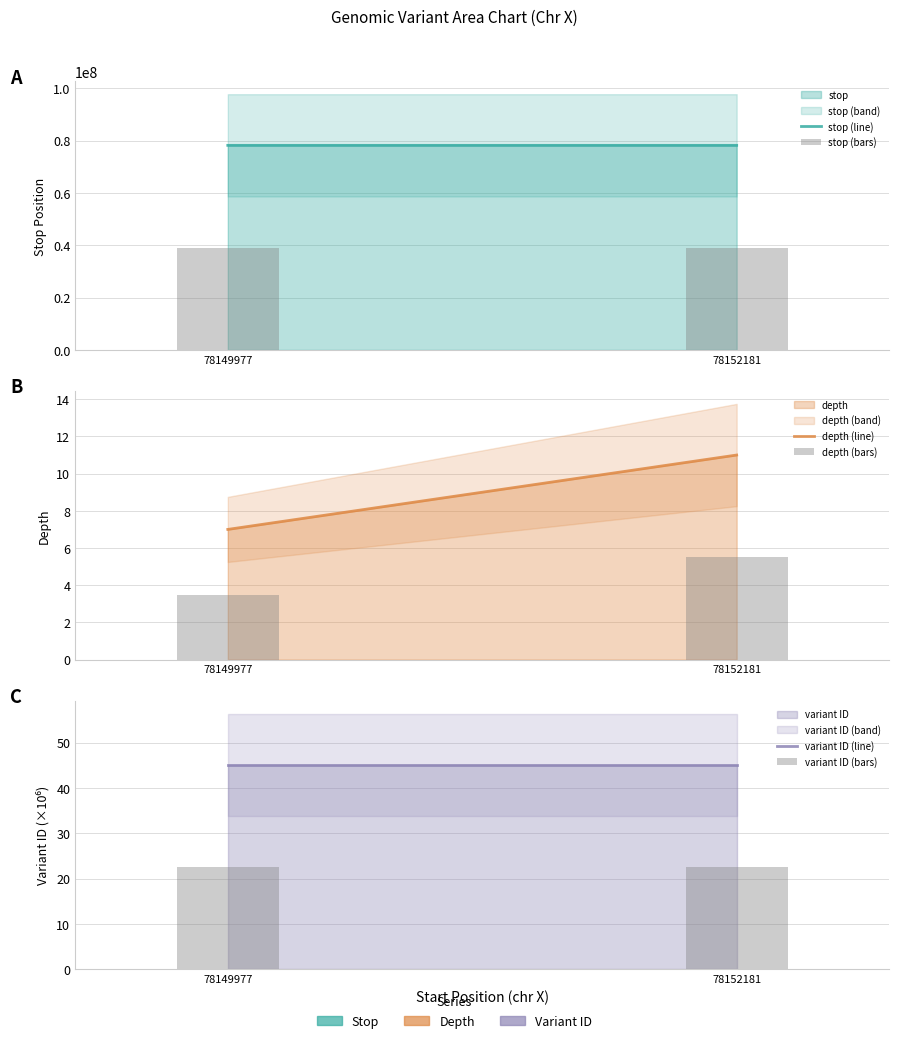

What value does the variant ID (line) series have at 78149977?

45.2